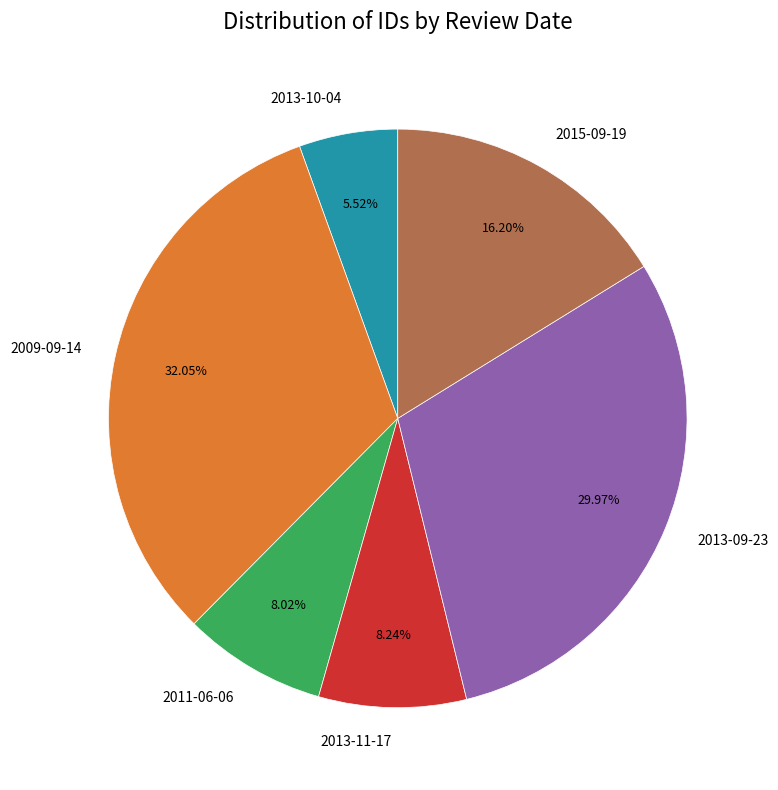

To the nearest percent, what is the combined percentage of 2015-09-19 and 2009-09-14?

48%